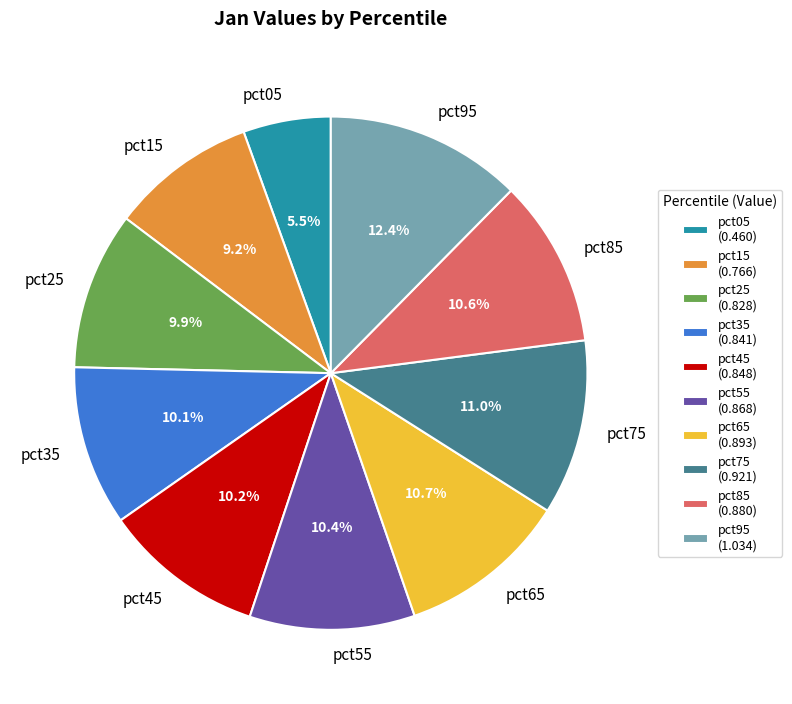

What percentage is NOT represented by pct25?

90.1%